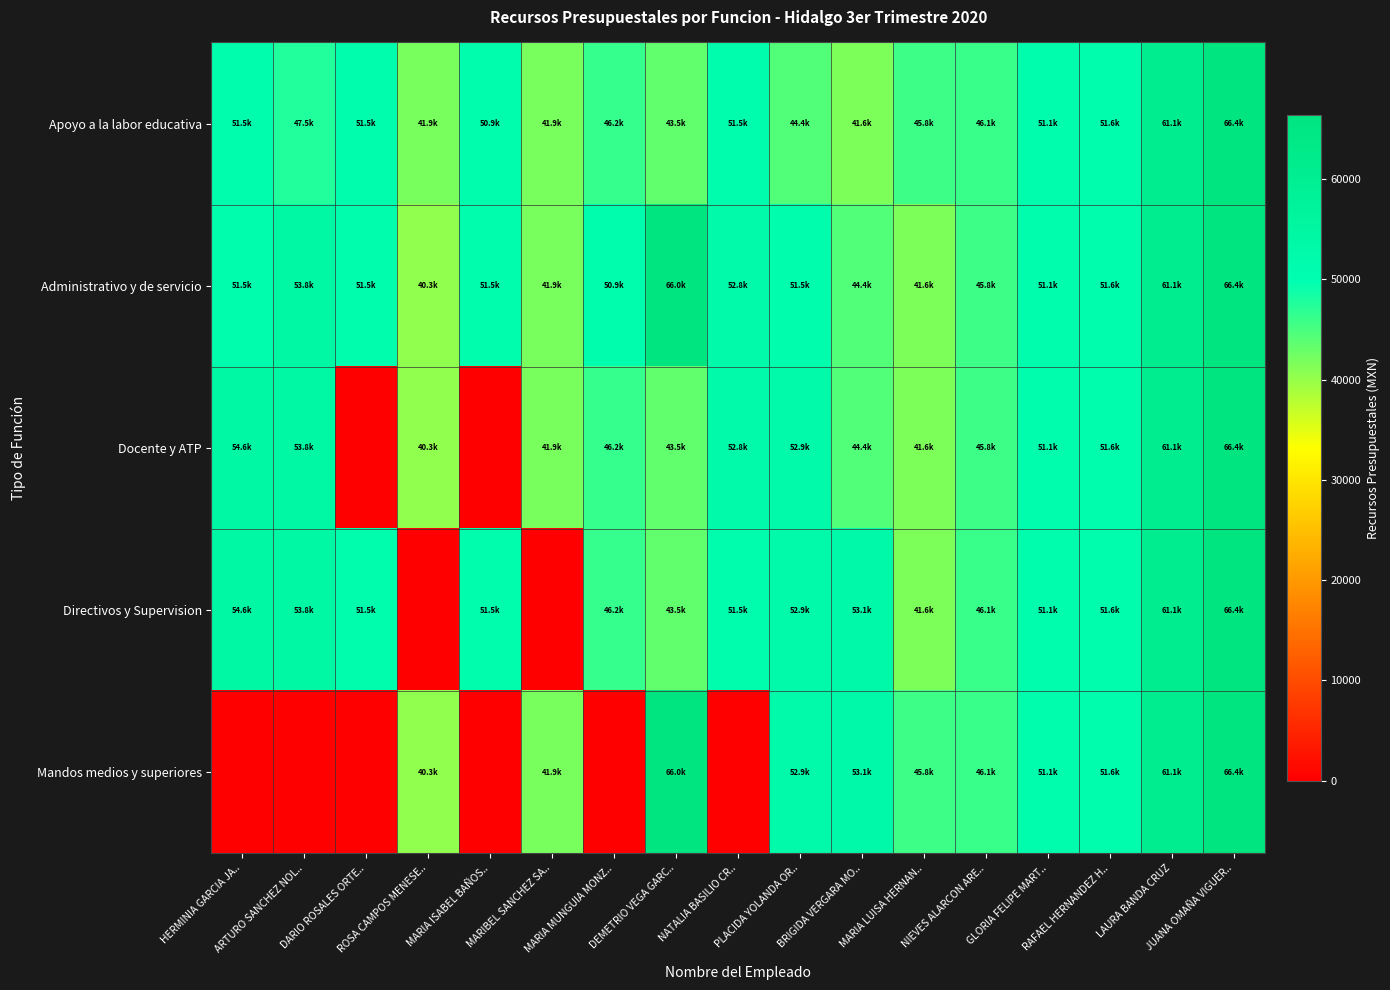

Reading right to left, transcribe all the data shown in this chart.

Apoyo a la labor educativa: JUANA OMAÑA VIGUER..=66395.3	LAURA BANDA CRUZ=61132.3	RAFAEL HERNANDEZ H..=51551.7	GLORIA FELIPE MART..=51081.7	NIEVES ALARCON ARE..=46132.3	MARIA LUISA HERNAN..=45782.3	BRIGIDA VERGARA MO..=41611.4	PLACIDA YOLANDA OR..=44440.7	NATALIA BASILIO CR..=51519.3	DEMETRIO VEGA GARC..=43493.2	MARIA MUNGUIA MONZ..=46205.3	MARIBEL SANCHEZ SA..=41945.7	MARIA ISABEL BAÑOS..=50862.9	ROSA CAMPOS MENESE..=41945.7	DARIO ROSALES ORTE..=51519.3	ARTURO SANCHEZ NOL..=47505.3	HERMINIA GARCIA JA..=51519.3
Administrativo y de servicio: JUANA OMAÑA VIGUER..=66395.3	LAURA BANDA CRUZ=61132.3	RAFAEL HERNANDEZ H..=51551.7	GLORIA FELIPE MART..=51081.7	NIEVES ALARCON ARE..=45782.3	MARIA LUISA HERNAN..=41611.4	BRIGIDA VERGARA MO..=44440.7	PLACIDA YOLANDA OR..=51519.3	NATALIA BASILIO CR..=52819.3	DEMETRIO VEGA GARC..=66045.3	MARIA MUNGUIA MONZ..=50862.9	MARIBEL SANCHEZ SA..=41945.7	MARIA ISABEL BAÑOS..=51519.3	ROSA CAMPOS MENESE..=40261.5	DARIO ROSALES ORTE..=51519.3	ARTURO SANCHEZ NOL..=53793.7	HERMINIA GARCIA JA..=51519.3
Docente y ATP: JUANA OMAÑA VIGUER..=66395.3	LAURA BANDA CRUZ=61132.3	RAFAEL HERNANDEZ H..=51551.7	GLORIA FELIPE MART..=51081.7	NIEVES ALARCON ARE..=45782.3	MARIA LUISA HERNAN..=41611.4	BRIGIDA VERGARA MO..=44440.7	PLACIDA YOLANDA OR..=52904.8	NATALIA BASILIO CR..=52819.3	DEMETRIO VEGA GARC..=43493.2	MARIA MUNGUIA MONZ..=46205.3	MARIBEL SANCHEZ SA..=41945.7	MARIA ISABEL BAÑOS..=0.0	ROSA CAMPOS MENESE..=40261.5	DARIO ROSALES ORTE..=0.0	ARTURO SANCHEZ NOL..=53793.7	HERMINIA GARCIA JA..=54648.7
Directivos y Supervision: JUANA OMAÑA VIGUER..=66395.3	LAURA BANDA CRUZ=61132.3	RAFAEL HERNANDEZ H..=51551.7	GLORIA FELIPE MART..=51081.7	NIEVES ALARCON ARE..=46132.3	MARIA LUISA HERNAN..=41611.4	BRIGIDA VERGARA MO..=53074.9	PLACIDA YOLANDA OR..=52904.8	NATALIA BASILIO CR..=51519.3	DEMETRIO VEGA GARC..=43493.2	MARIA MUNGUIA MONZ..=46205.3	MARIBEL SANCHEZ SA..=0.0	MARIA ISABEL BAÑOS..=51519.3	ROSA CAMPOS MENESE..=0.0	DARIO ROSALES ORTE..=51519.3	ARTURO SANCHEZ NOL..=53793.7	HERMINIA GARCIA JA..=54648.7
Mandos medios y superiores: JUANA OMAÑA VIGUER..=66395.3	LAURA BANDA CRUZ=61132.3	RAFAEL HERNANDEZ H..=51551.7	GLORIA FELIPE MART..=51081.7	NIEVES ALARCON ARE..=46132.3	MARIA LUISA HERNAN..=45782.3	BRIGIDA VERGARA MO..=53074.9	PLACIDA YOLANDA OR..=52904.8	NATALIA BASILIO CR..=0.0	DEMETRIO VEGA GARC..=66045.3	MARIA MUNGUIA MONZ..=0.0	MARIBEL SANCHEZ SA..=41945.7	MARIA ISABEL BAÑOS..=0.0	ROSA CAMPOS MENESE..=40261.5	DARIO ROSALES ORTE..=0.0	ARTURO SANCHEZ NOL..=0.0	HERMINIA GARCIA JA..=0.0